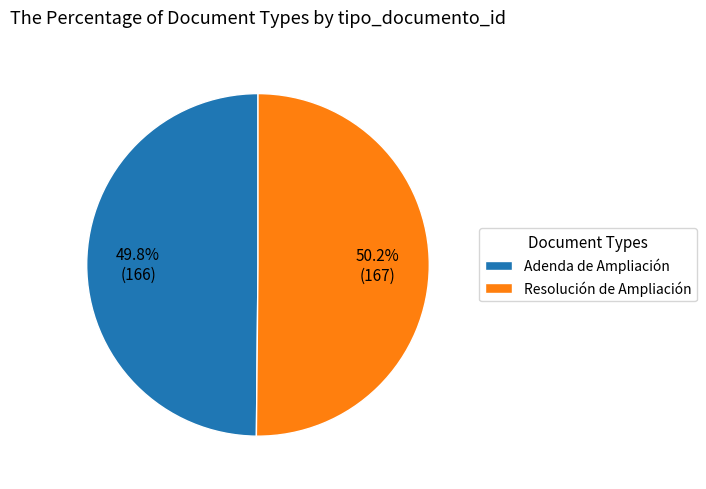

Does any single category account for the majority?

Yes